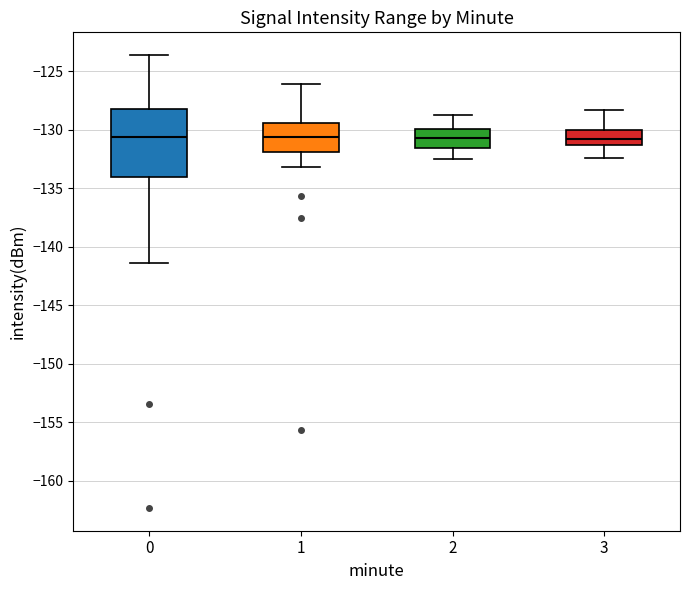

Where is the lower edge of the box at x = 2 on the y-axis? The values are not printed on the chart, so give them approximately, as read against the axis.

-131.5